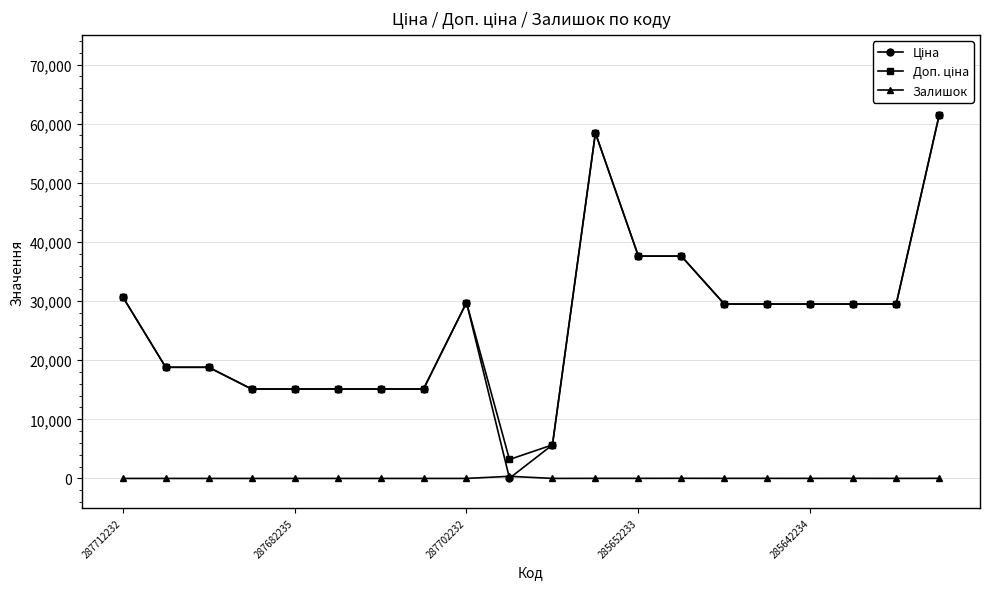

What is the greatest value displayed?

61434.3